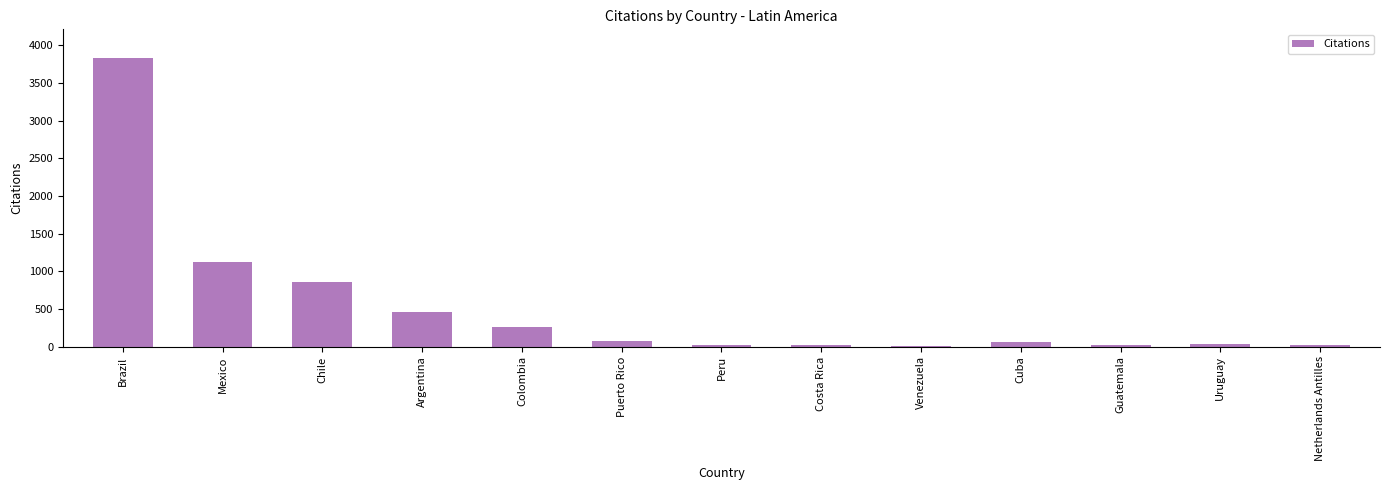

Where is the data nearest to the value 1917?

Mexico